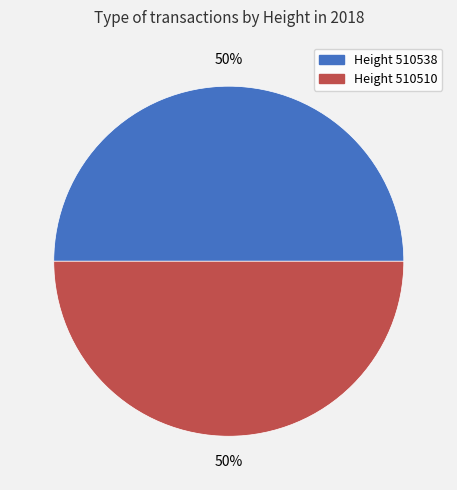

To the nearest percent, what is the average slice percentage?

50%